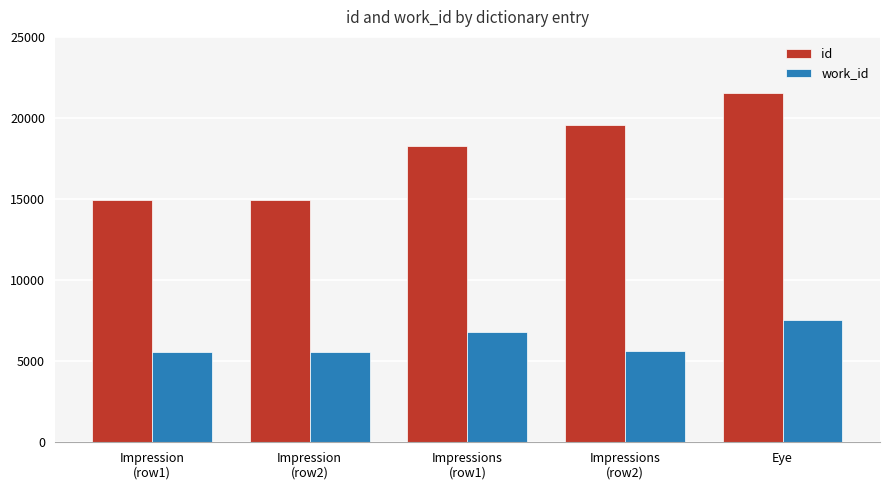

The id series shows 3080 at Impression
(row1). True or false?

False